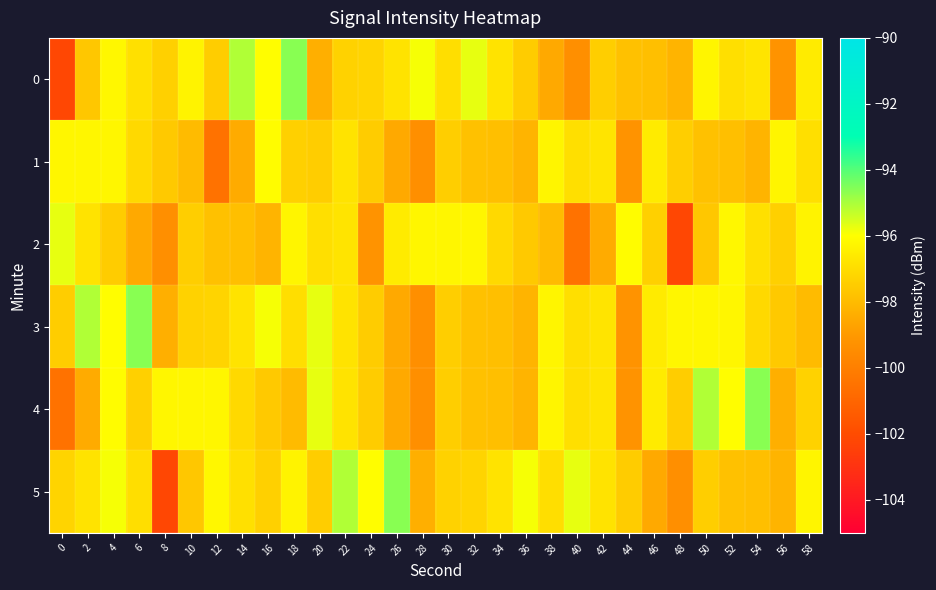

What is the spread (max minus min) of values at 18?

3.4